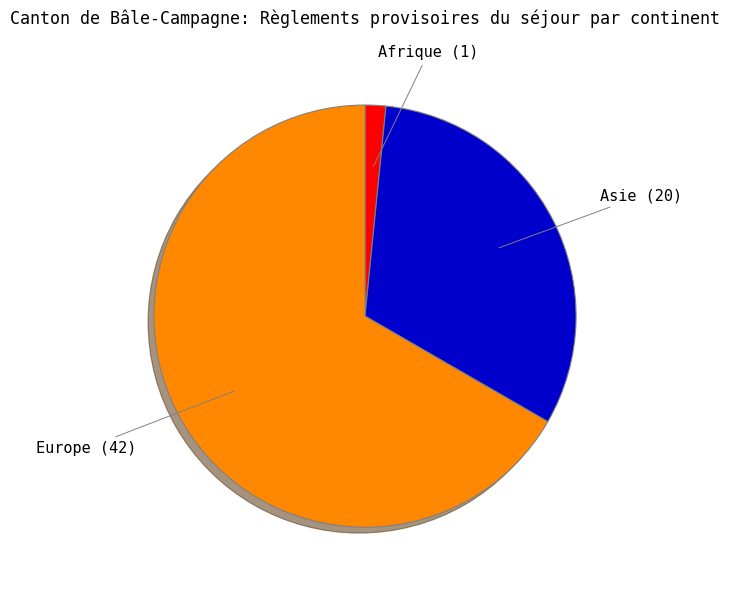

Is the sum of Asie and Afrique greater than half?

No